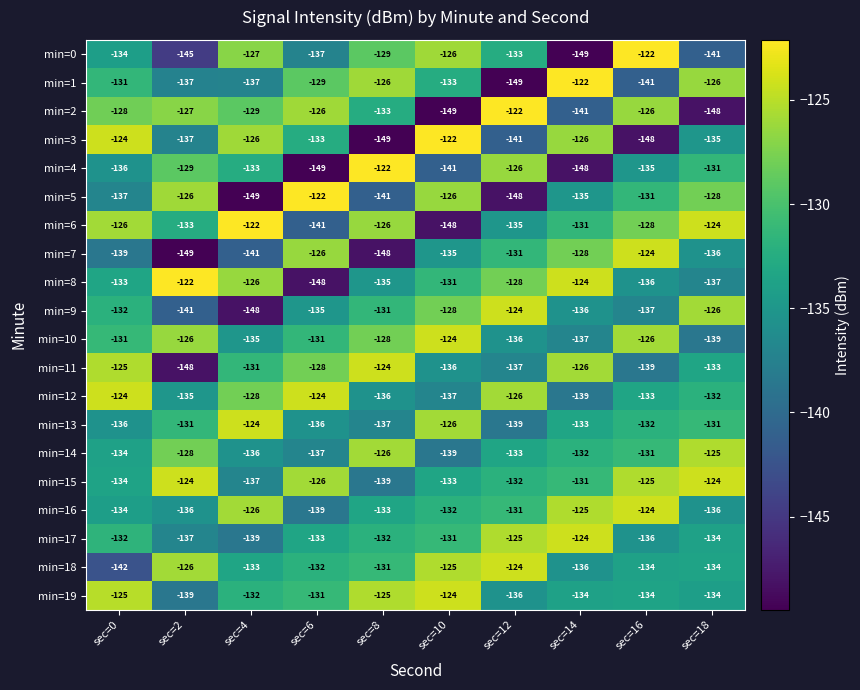

Which category has the highest value in the min=11 series?

sec=8